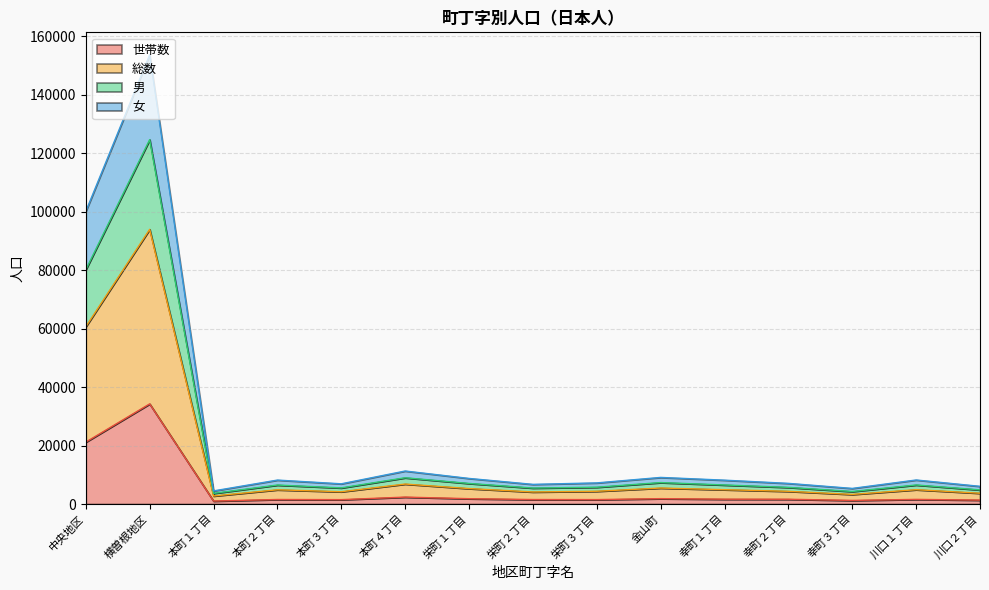

Which series has the widest spread of values?

総数